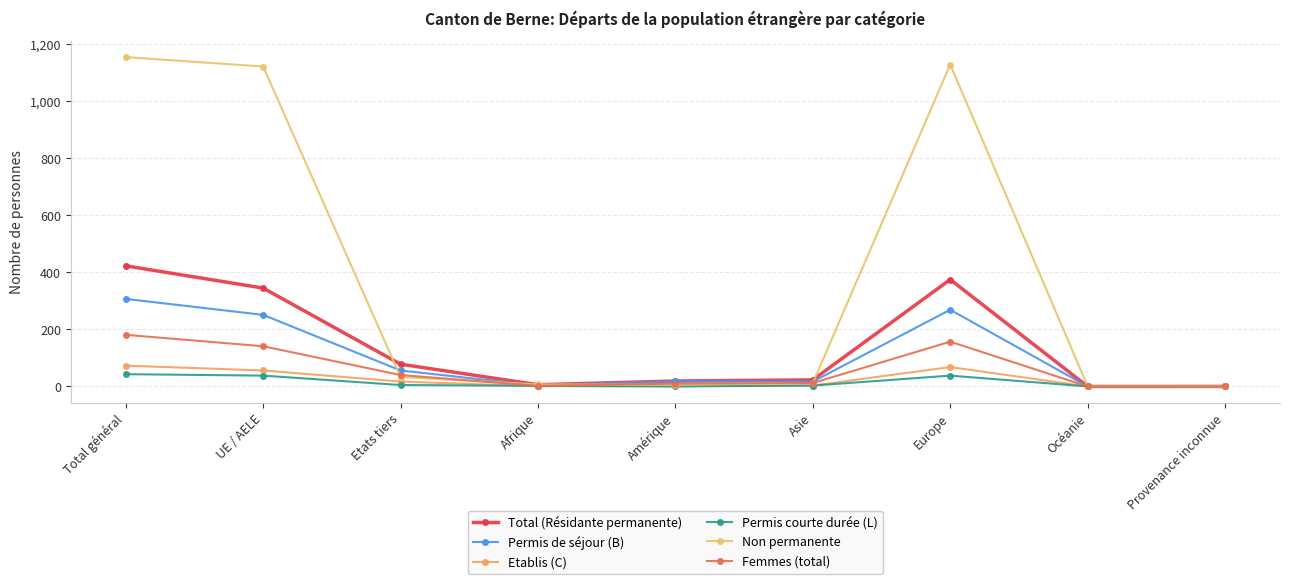

What are all the series names shown in the legend?

Total (Résidante permanente), Permis de séjour (B), Etablis (C), Permis courte durée (L), Non permanente, Femmes (total)